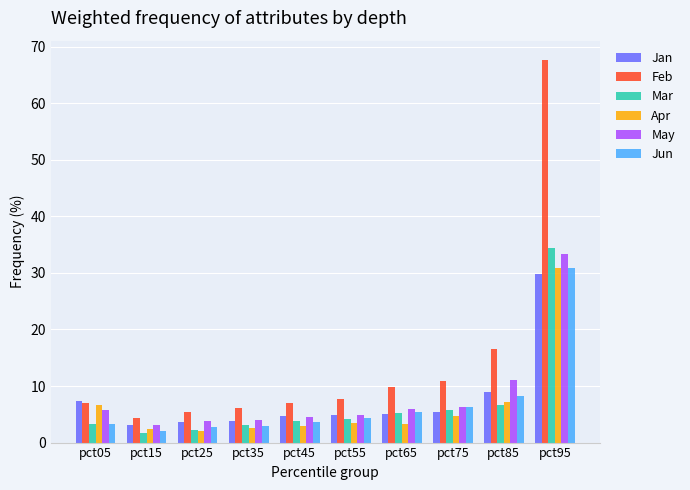

At which category is the sum across all series the highest?

pct95